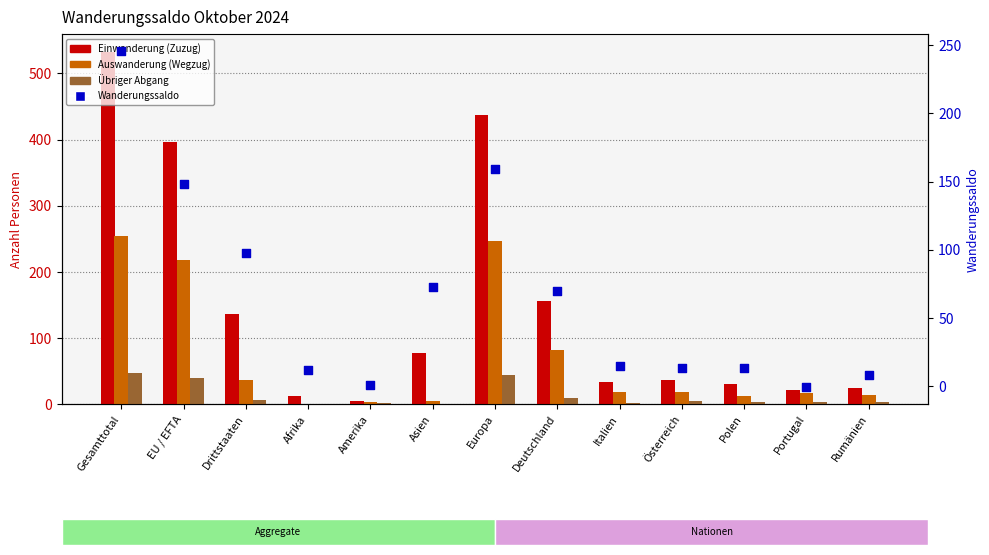

Which series has the widest spread of Y values?

Einwanderung (Zuzug)